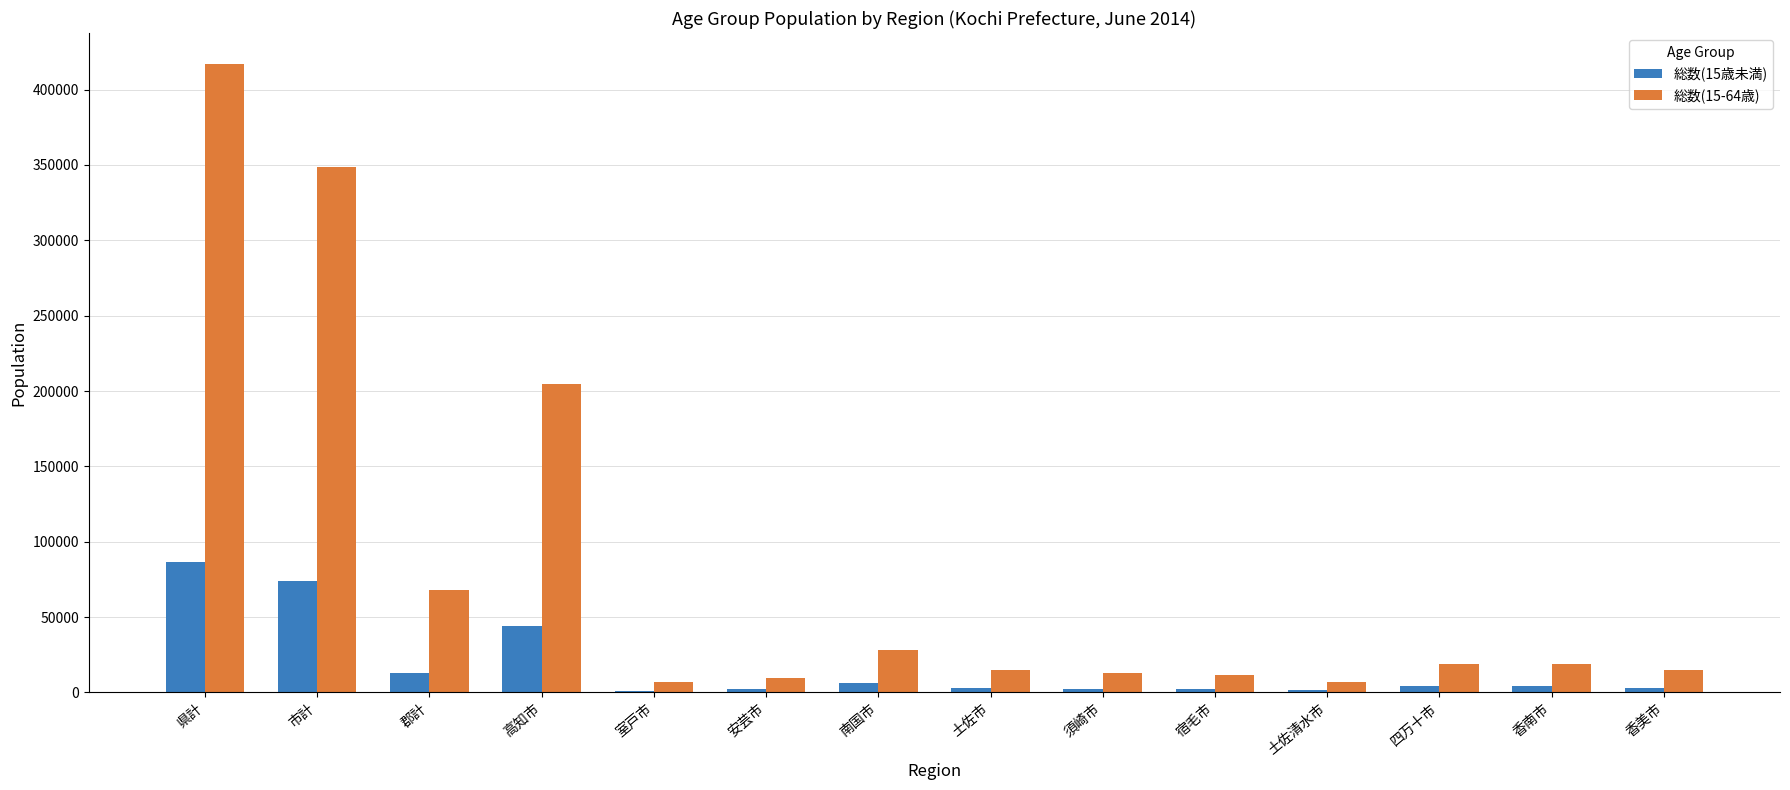

What is the difference between the 総数(15歳未満) values at 郡計 and 県計?

73742